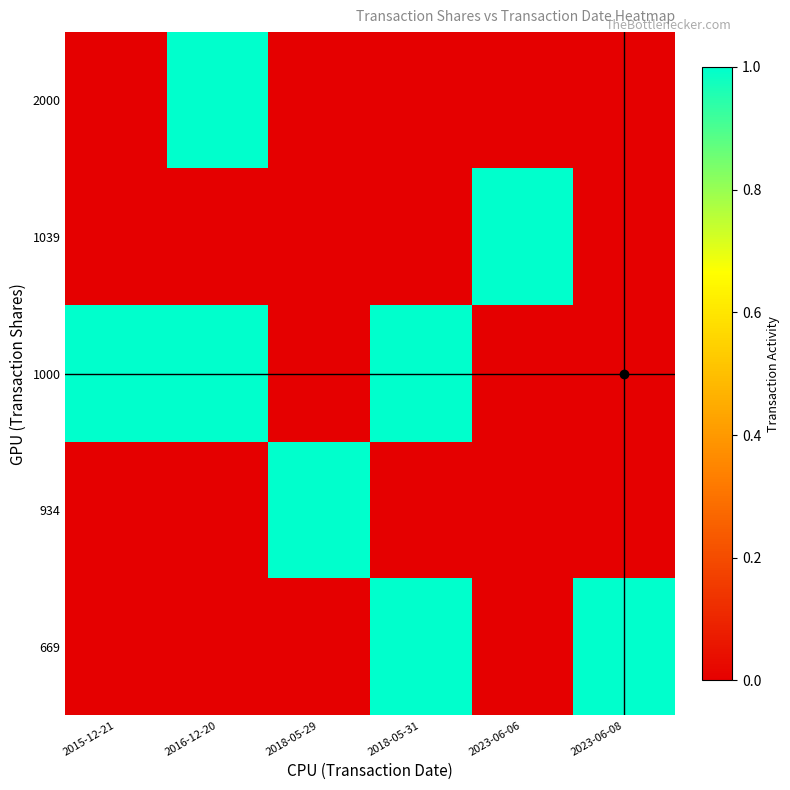

Reading left to right, list all the values displayed in this chart.

669: 0	0	0	1	0	1
934: 0	0	1	0	0	0
1000: 1	1	0	1	0	0
1039: 0	0	0	0	1	0
2000: 0	1	0	0	0	0